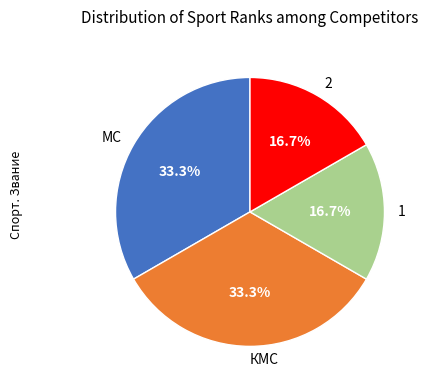

To the nearest percent, what is the difference between the 1 and КМС slice percentages?

17%